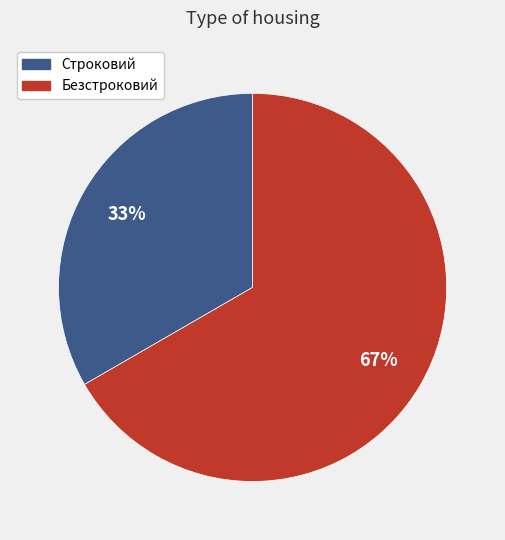

True or false: Безстроковий accounts for 67% of the total.

True